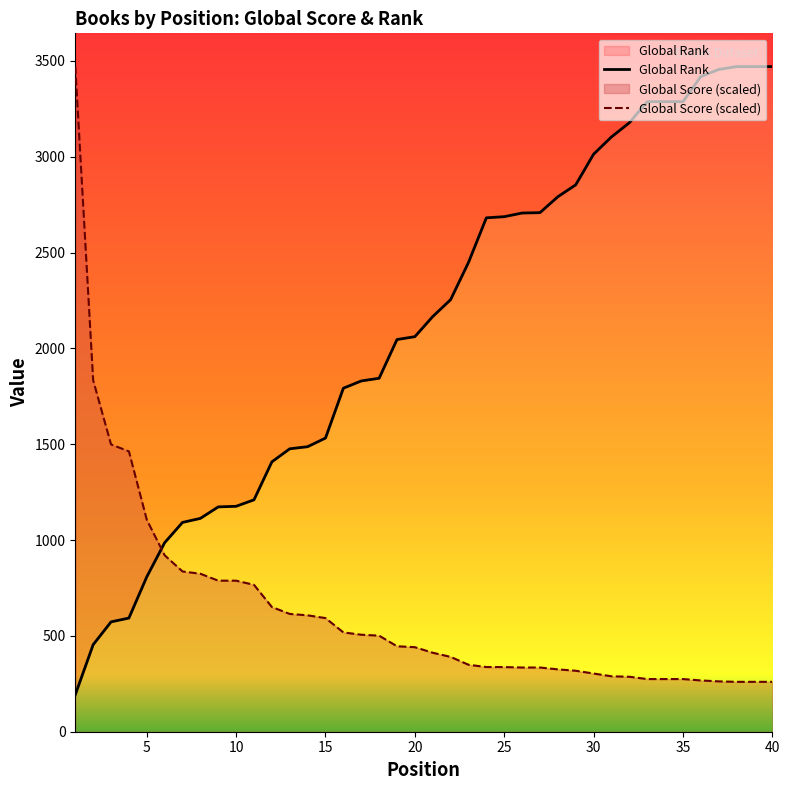

Which series changed the most between 10 and 10?

Global Score (scaled)